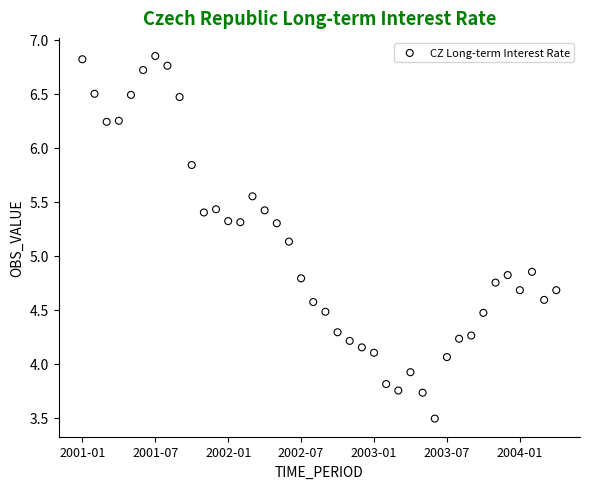

How many data points are displayed?

40